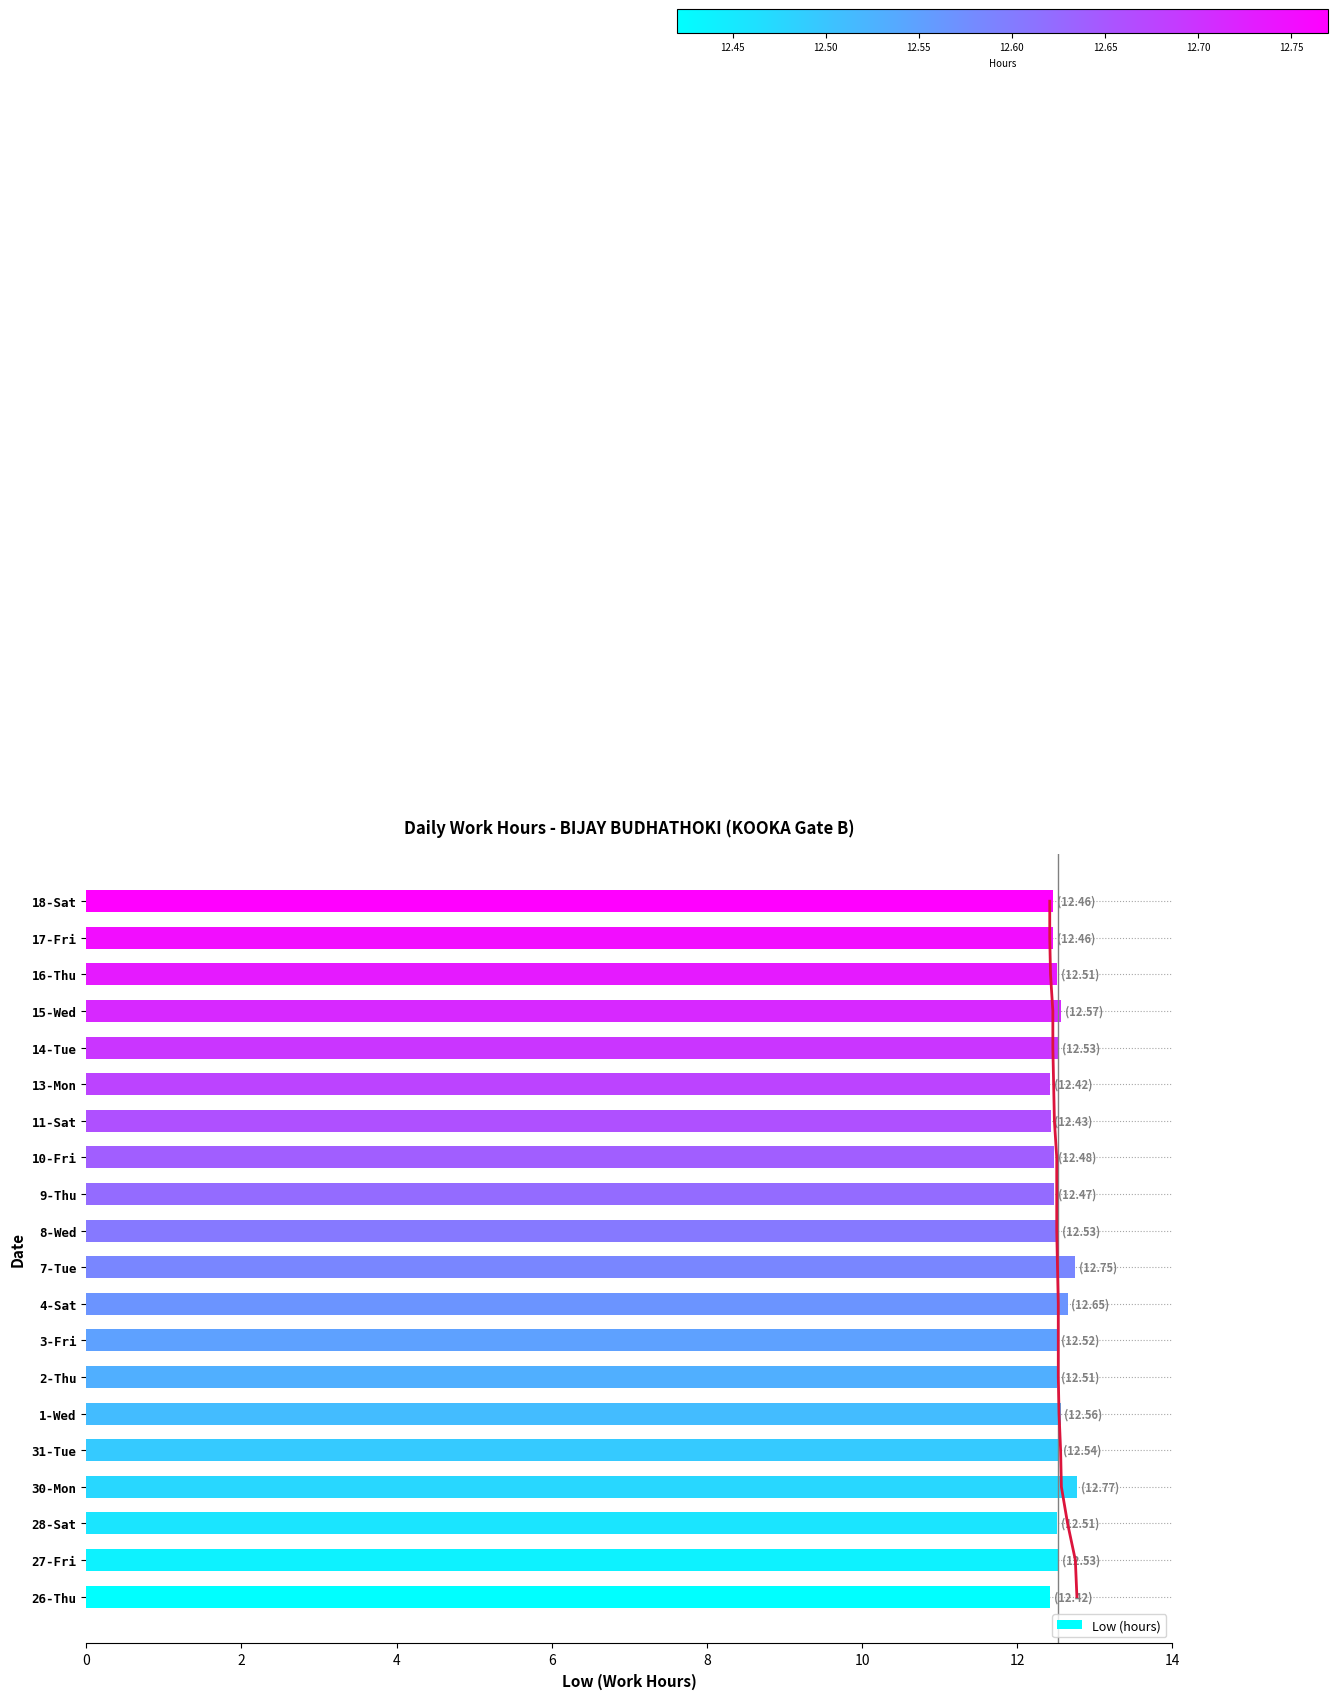

What is the ratio of the value at 8 to the value at 0?

1.0